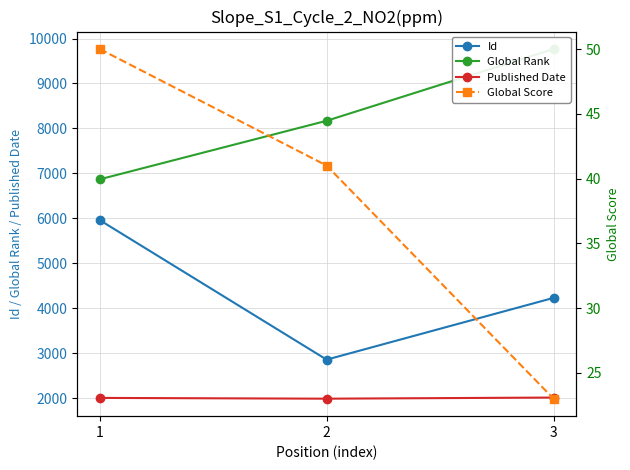

What is the value of the Global Rank point at the 1st from the left?

6869